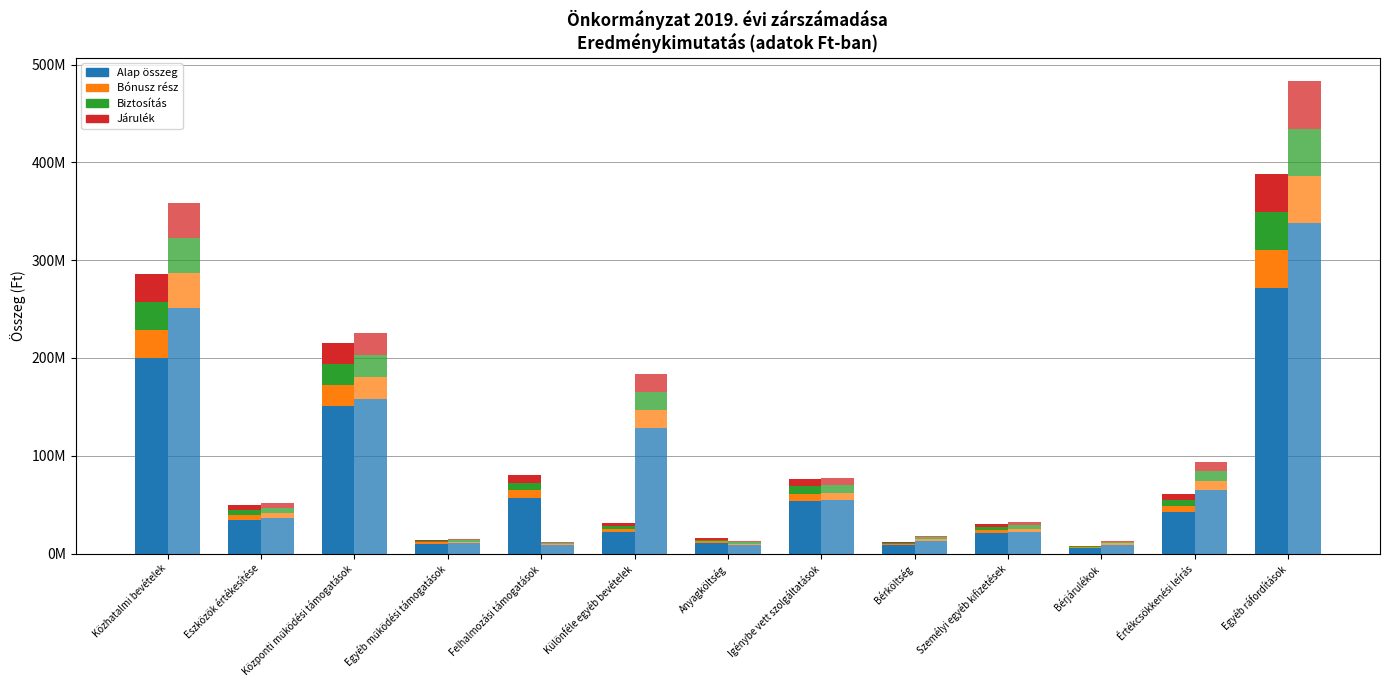

What is the value of the Előző időszak (2018. év) bar at the 2nd from the left?

4925684.9